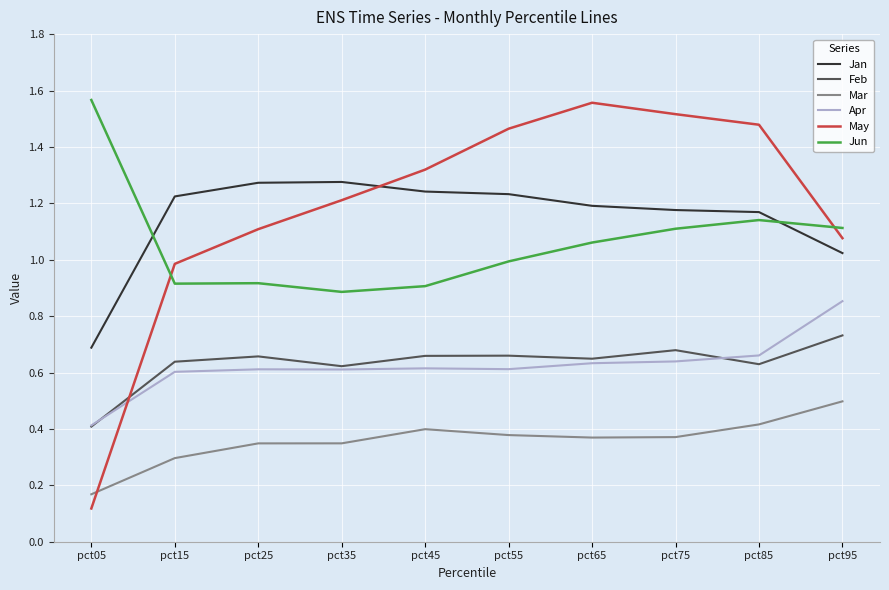

Is the value of Mar at pct15 greater than the value of May at pct35?

No